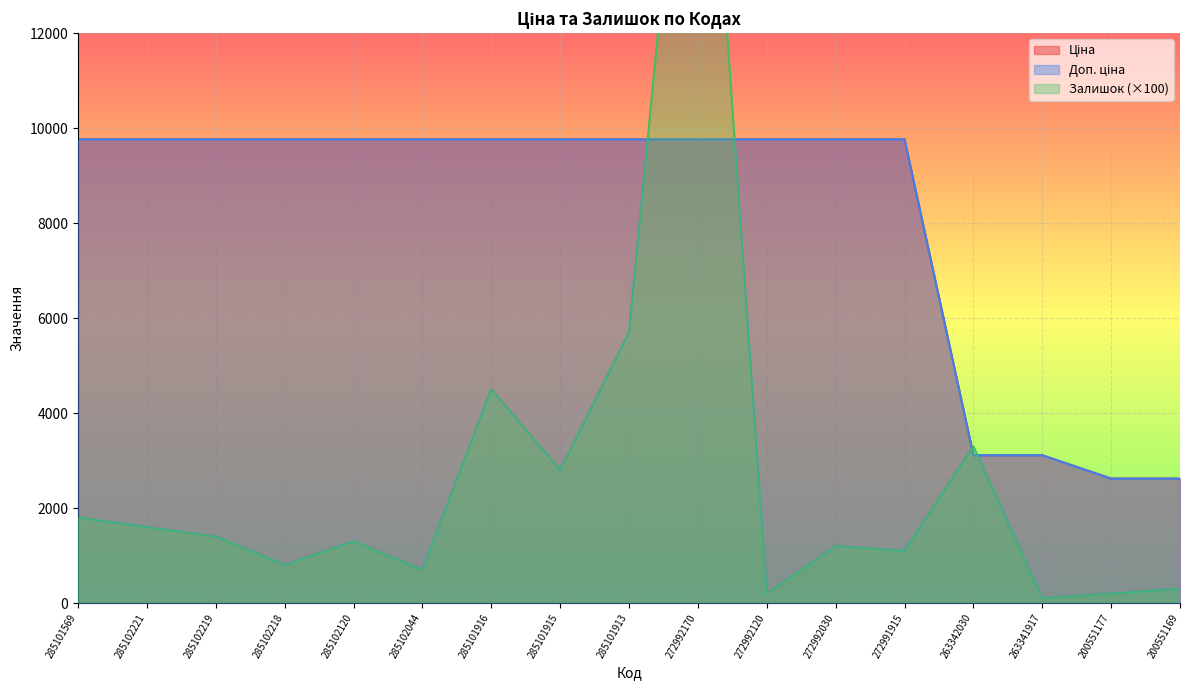

Which has a higher value, 200551177 or 285101915?

285101915